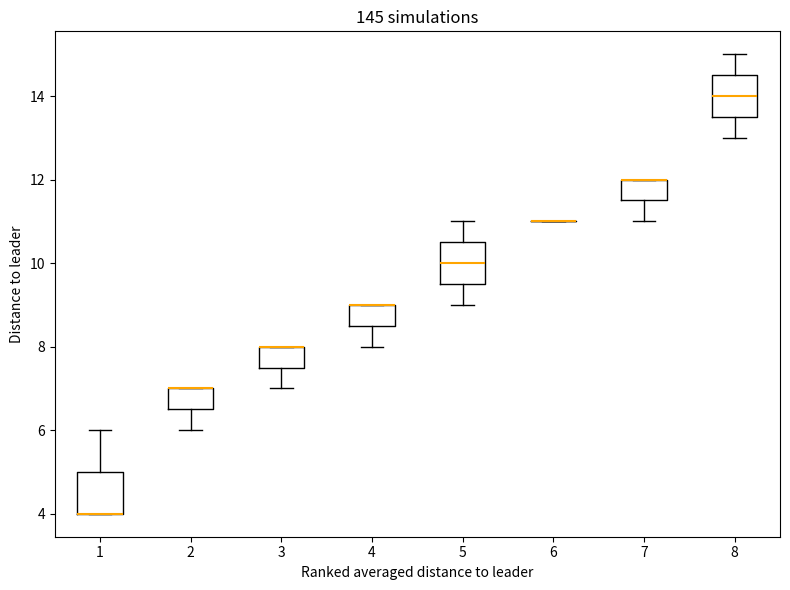

Reading left to right, transcribe this box plot: for each box, give where its median line is, the range the box spans, and where its two whiskers end, as read against the y-axis. The values are not printed on the chart, so give them approximately, as read against the axis.

1: median 4.0 (drawn on the box's lower edge), box 4.0 to 5.0, whiskers 4.0 to 6.0
2: median 7.0 (drawn on the box's upper edge), box 6.6 to 7.0, whiskers 6.0 to 7.0
3: median 8.0 (drawn on the box's upper edge), box 7.6 to 8.0, whiskers 7.0 to 8.0
4: median 9.0 (drawn on the box's upper edge), box 8.6 to 9.0, whiskers 8.0 to 9.0
5: median 10.0, box 9.6 to 10.6, whiskers 9.0 to 11.0
6: box collapsed to a line at 11.0, whiskers 11.0 to 11.0
7: median 12.0 (drawn on the box's upper edge), box 11.6 to 12.0, whiskers 11.0 to 12.0
8: median 14.0, box 13.6 to 14.6, whiskers 13.0 to 15.0